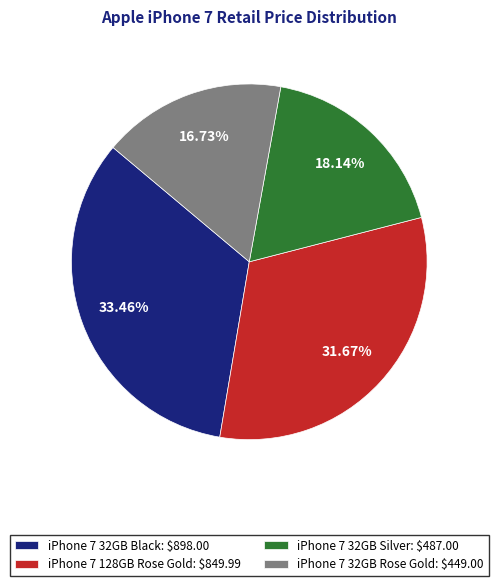

How many segments does this pie chart have?

4